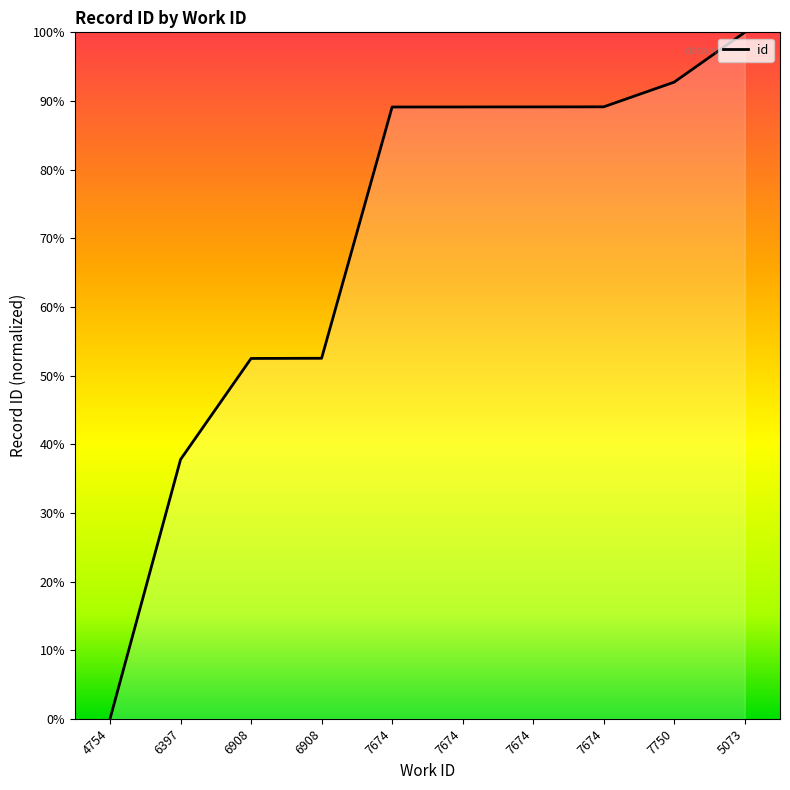

What is the change in value from 7674 to 5073?

+10.9